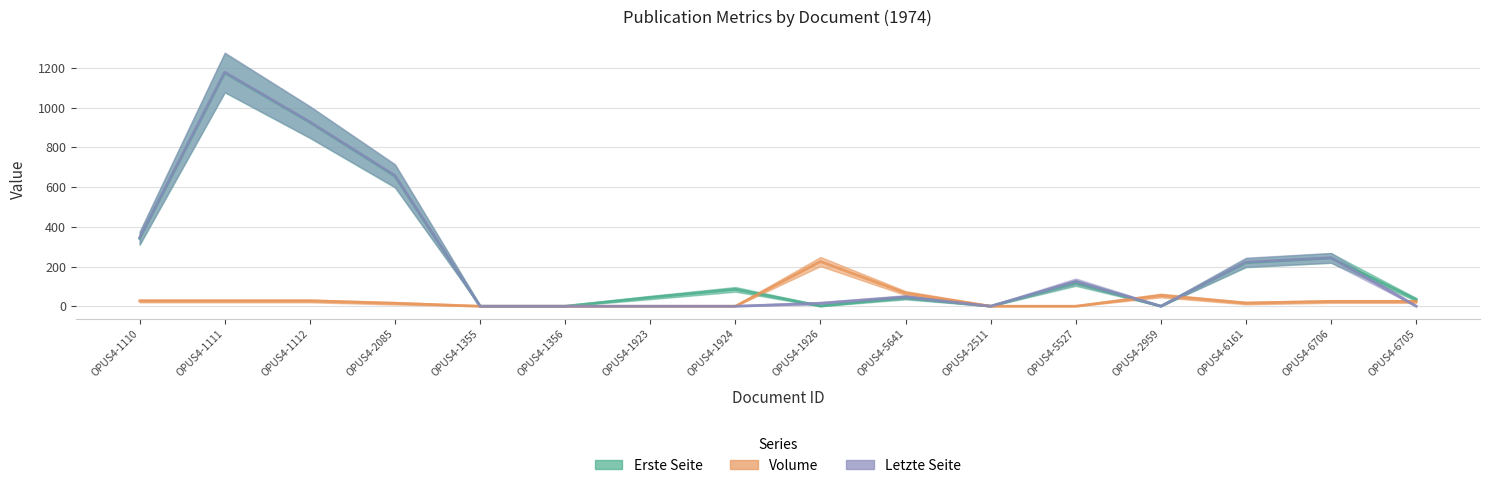

What is the label of the 7th point from the left?

OPUS4-1923